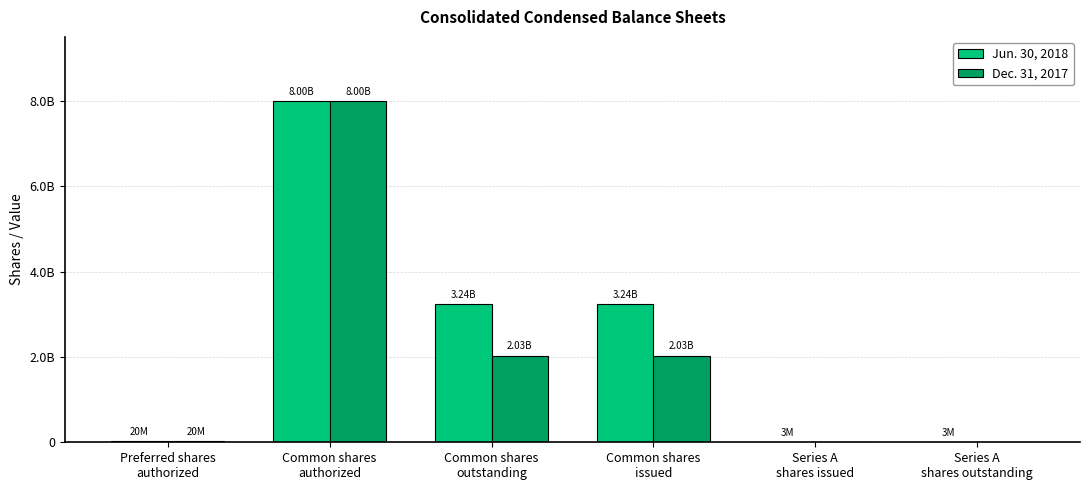

What are all the series names shown in the legend?

Jun. 30, 2018, Dec. 31, 2017